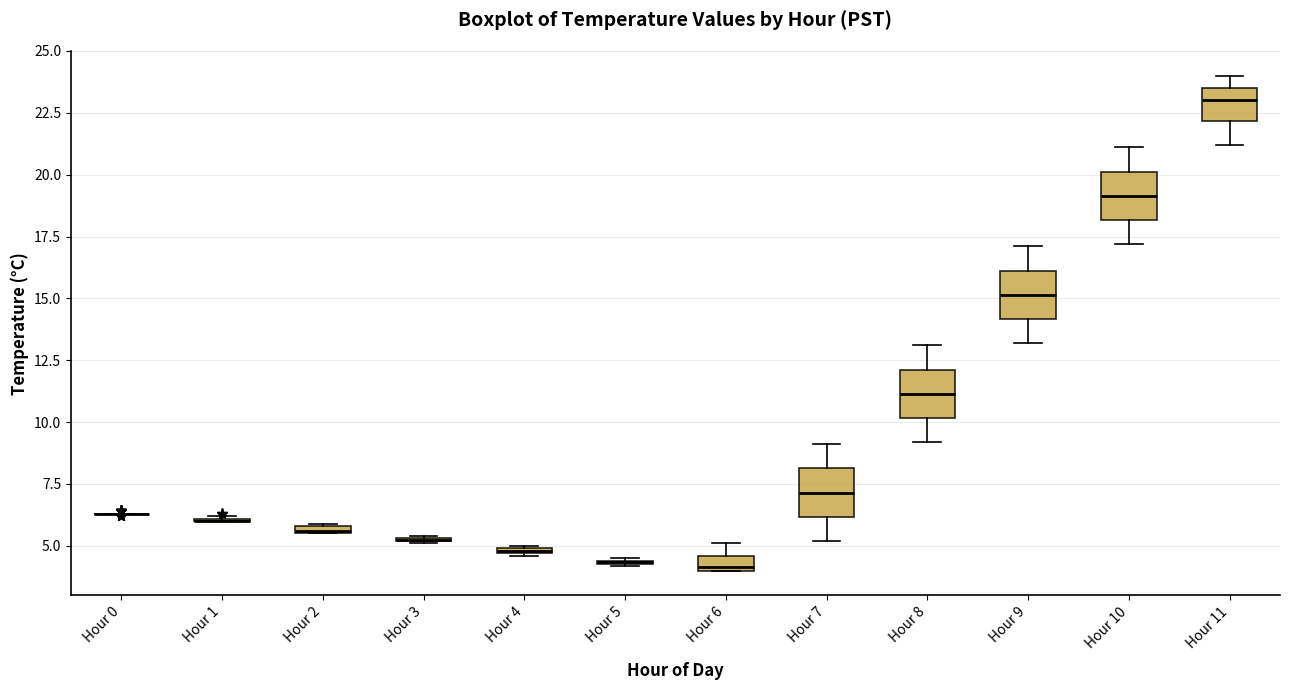

Where does the upper whisker of the box for Hour 7 end on the y-axis? The values are not printed on the chart, so give them approximately, as read against the axis.

9.0